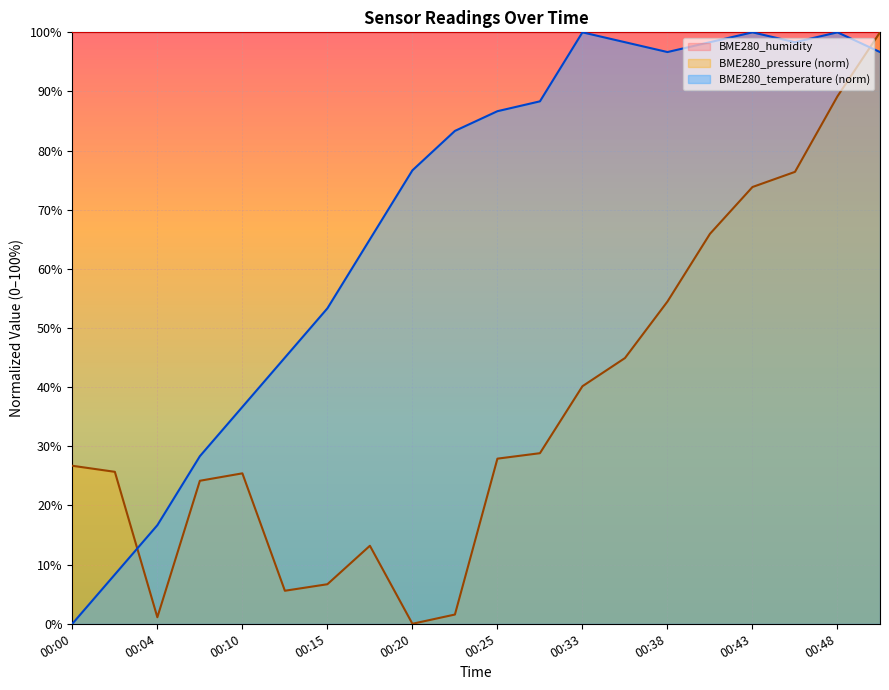

Does the chart display data point markers on the line(s)?

No